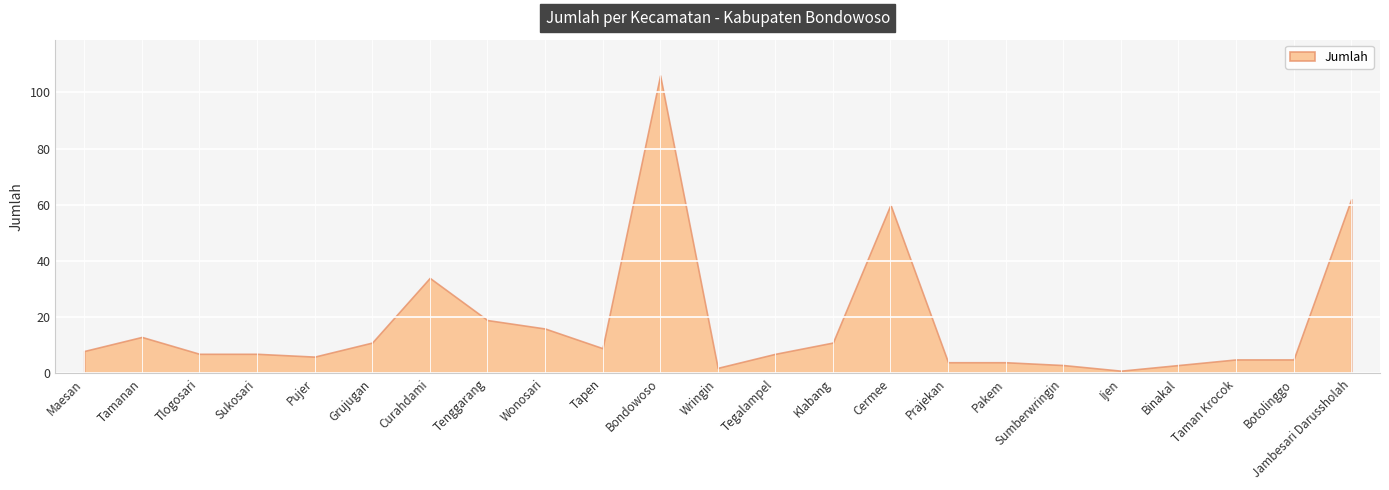

Rank the categories by value from lowest to highest.

Ijen, Wringin, Sumberwringin, Binakal, Prajekan, Pakem, Taman Krocok, Botolinggo, Pujer, Tlogosari, Sukosari, Tegalampel, Maesan, Tapen, Grujugan, Klabang, Tamanan, Wonosari, Tenggarang, Curahdami, Cermee, Jambesari Darussholah, Bondowoso